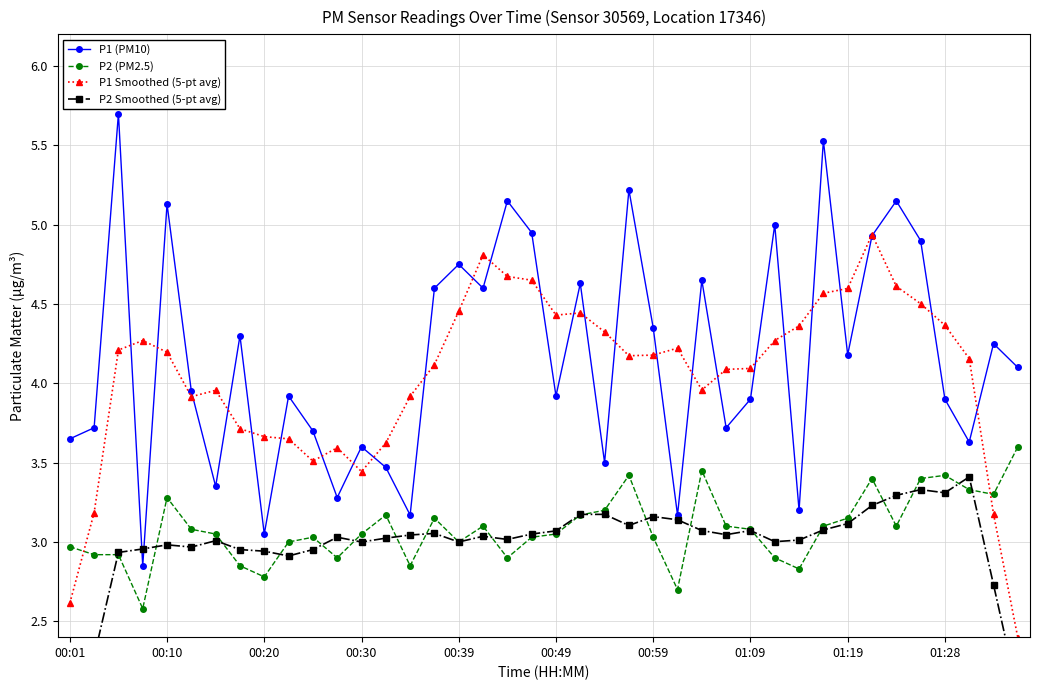

What is the difference between the maximum and minimum values in the P1 (PM10) series?

2.9